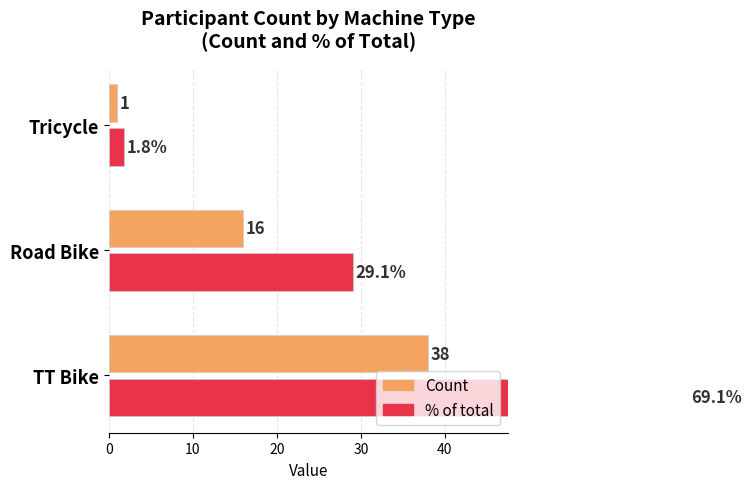

The % of total series shows 69.1 at TT Bike. True or false?

True